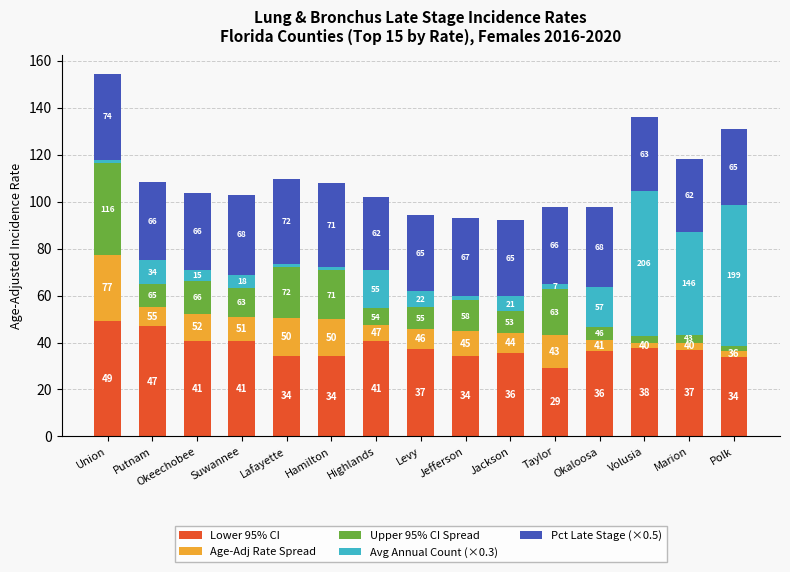

What is the difference between the second highest and second lowest values in the Age-Adj Rate Spread series?

13.8